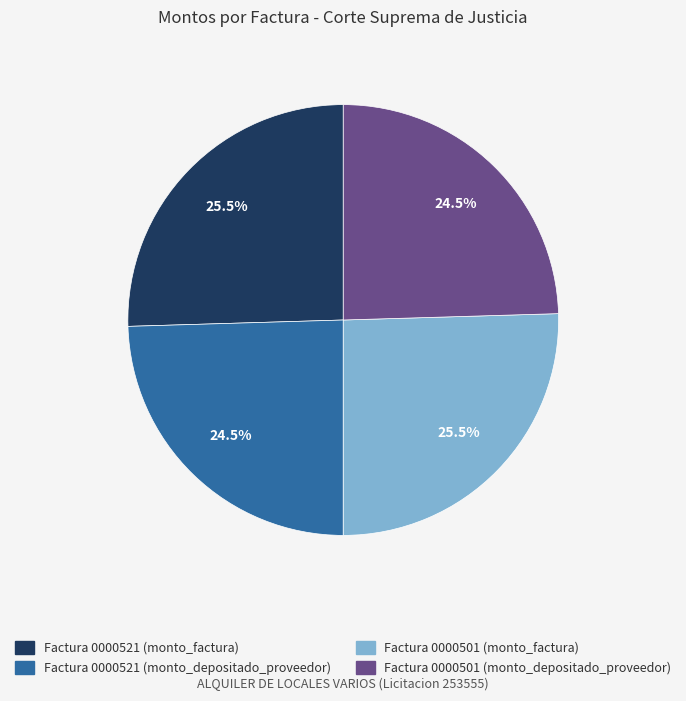

Is there a majority slice in this chart?

No